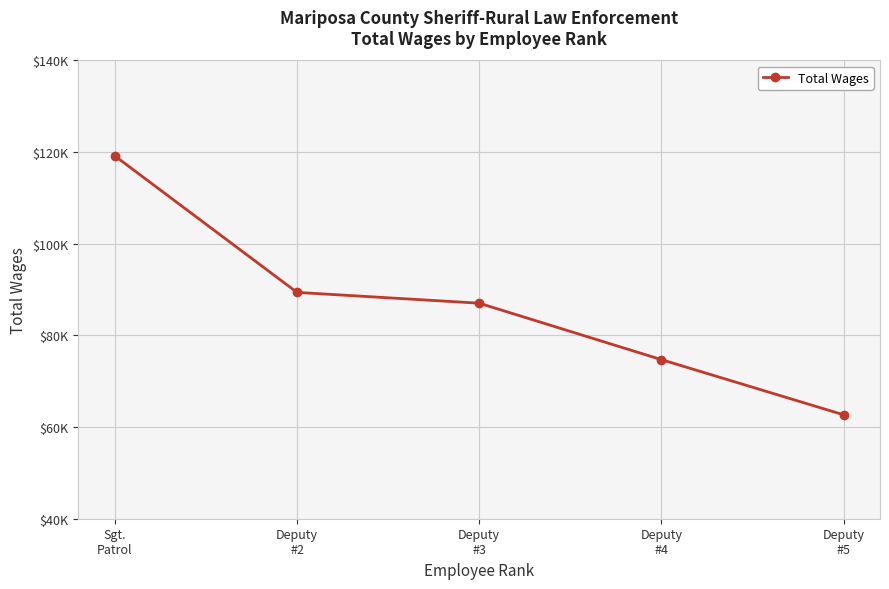

Does the chart have visible grid lines?

Yes